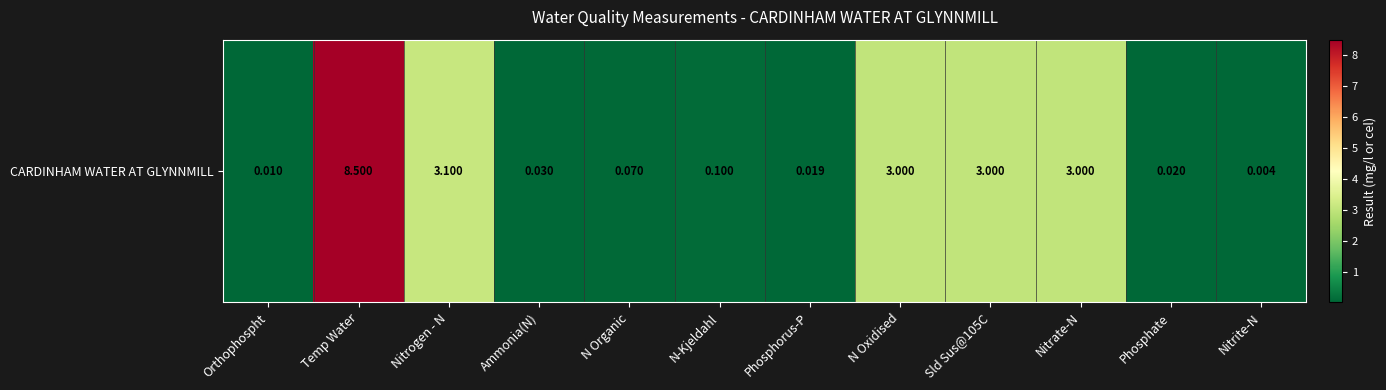

What is the average value?

1.7